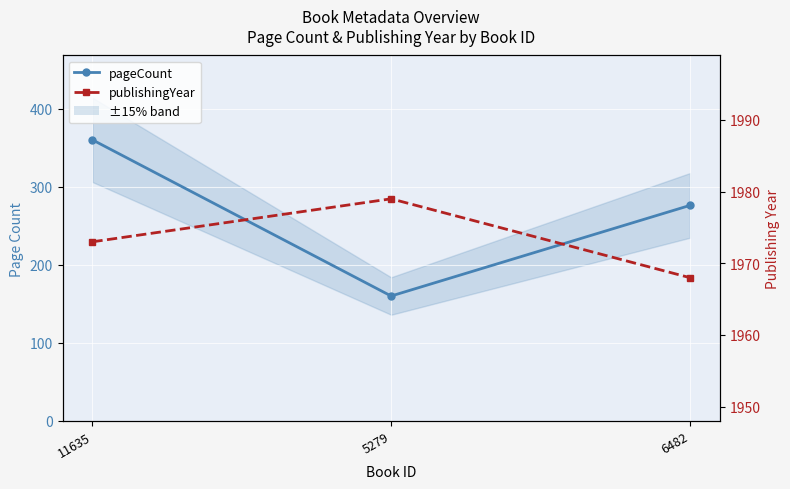

True or false: pageCount has a value of 233 at 11635.

False